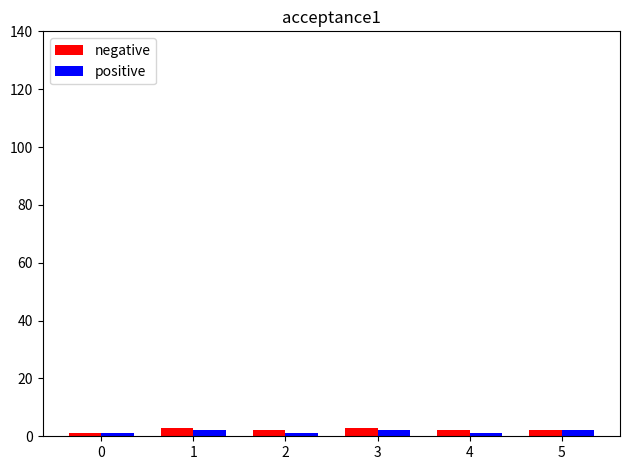

What is the sum of all positive values?

9